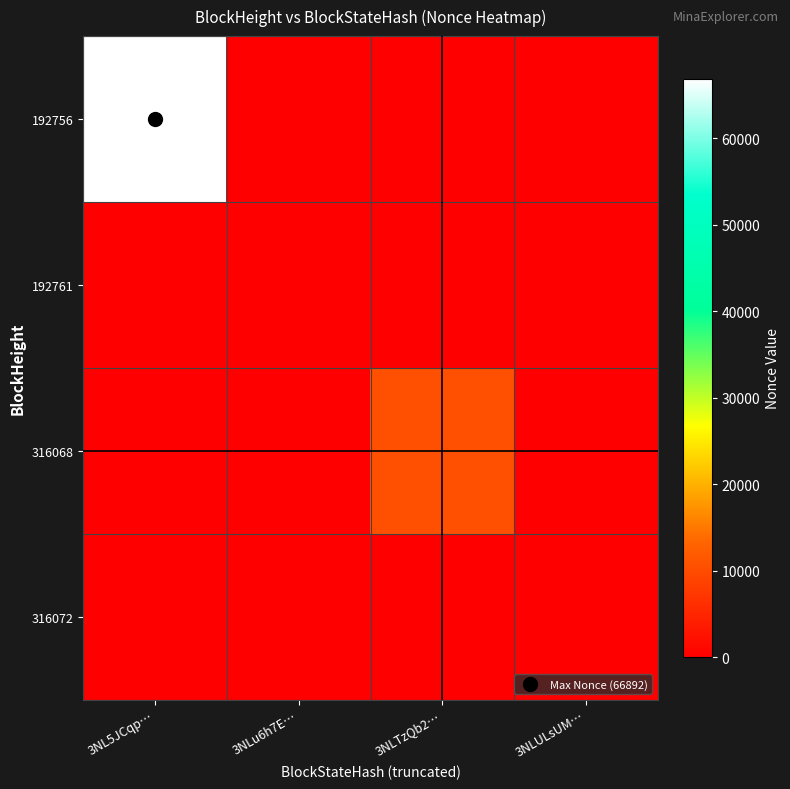

At 3NLTzQb2…, list the series in order from largest to smallest.

316068, 192756, 192761, 316072